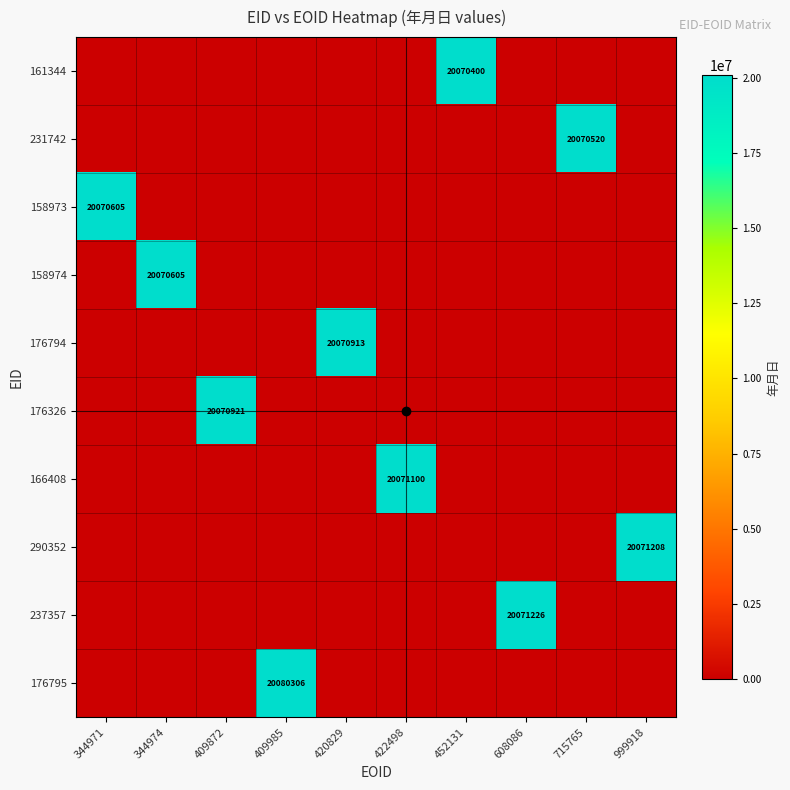

What is the difference between the maximum and minimum values in the 176795 series?

20080306